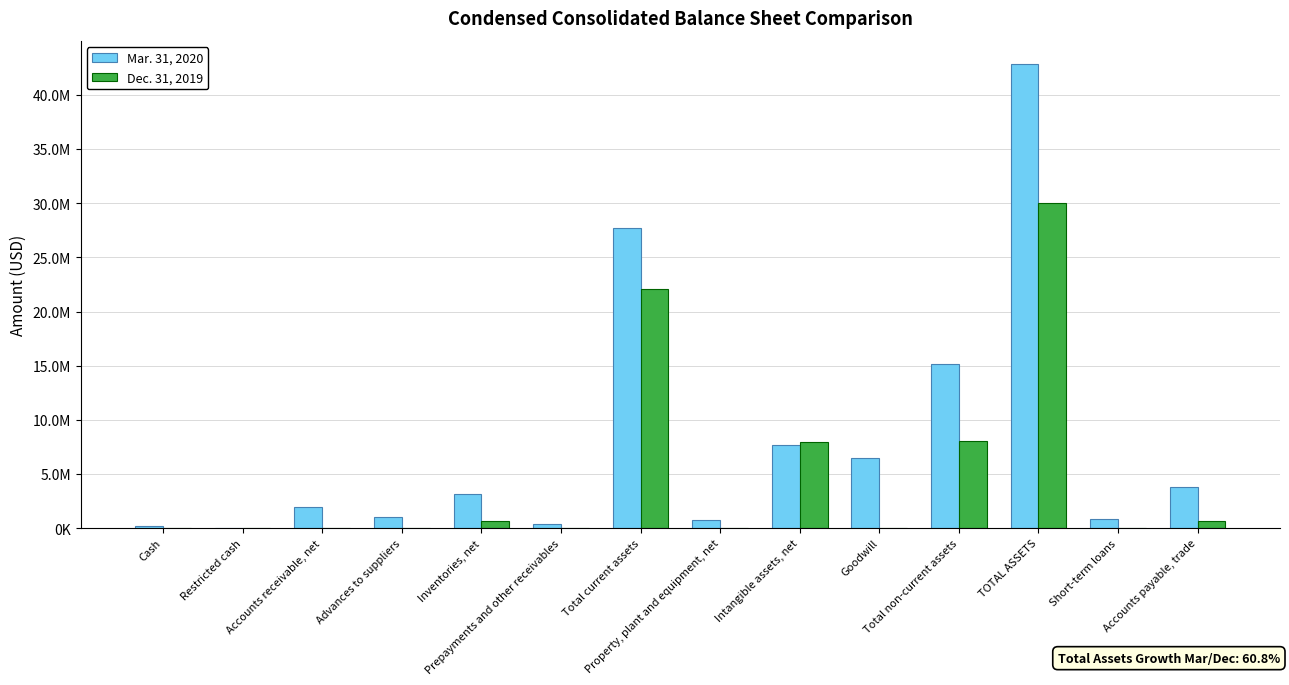

At which label does Mar. 31, 2020 reach its peak?

TOTAL ASSETS